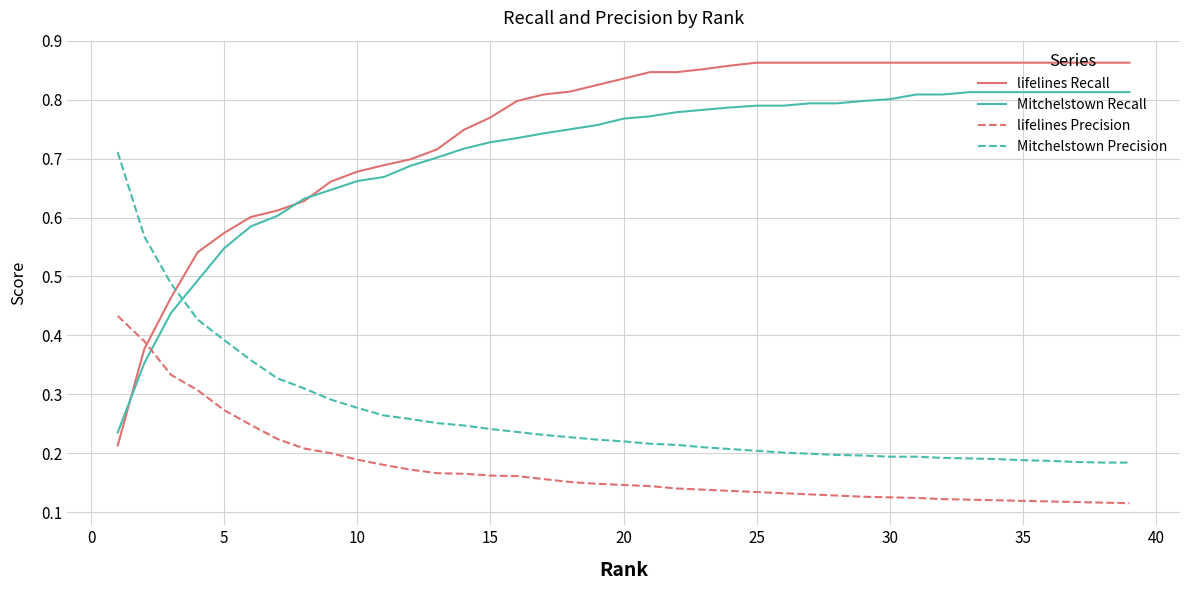

List the series in order of their peak value, lowest first.

lifelines Precision, Mitchelstown Precision, Mitchelstown Recall, lifelines Recall